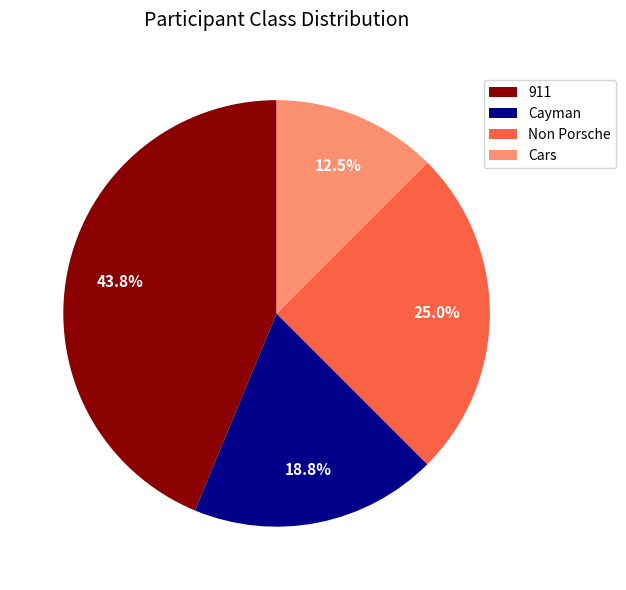

Rank the categories by value from highest to lowest.

911, Non Porsche, Cayman, Cars